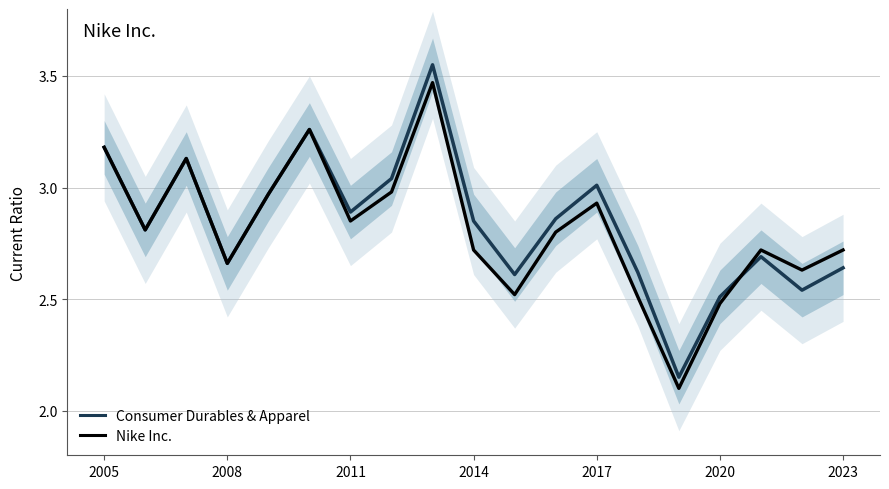

Which series has the largest total across all categories?

Consumer Durables & Apparel